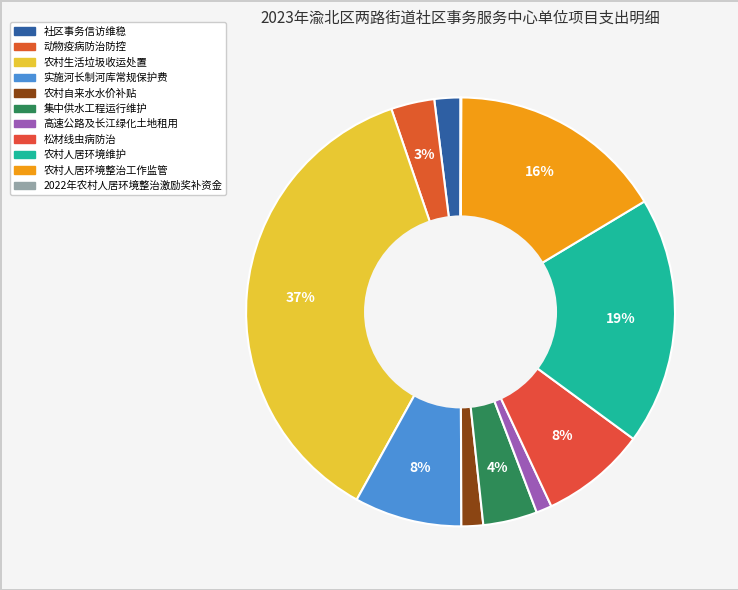

Is there any slice that represents more than half of the pie?

No